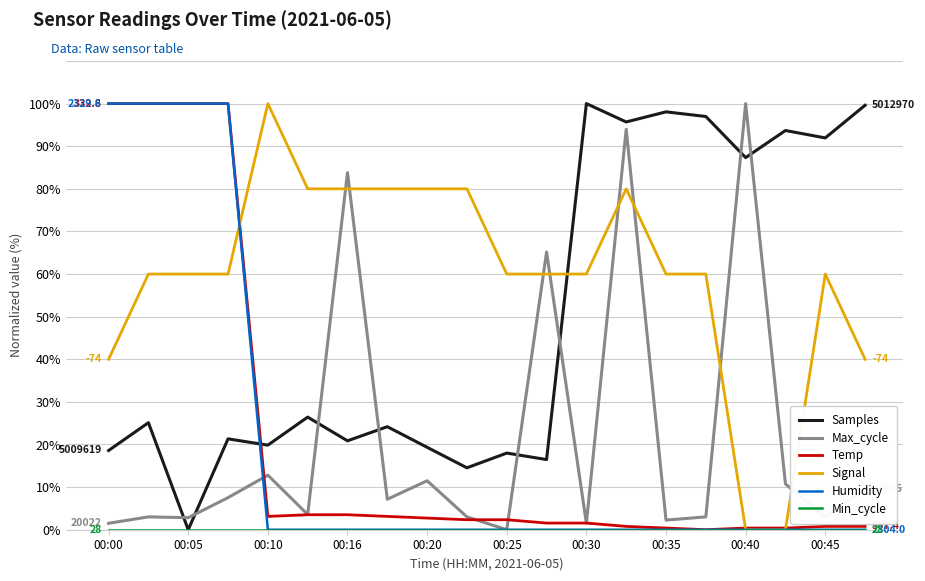

True or false: Samples and Humidity intersect in this chart.

True